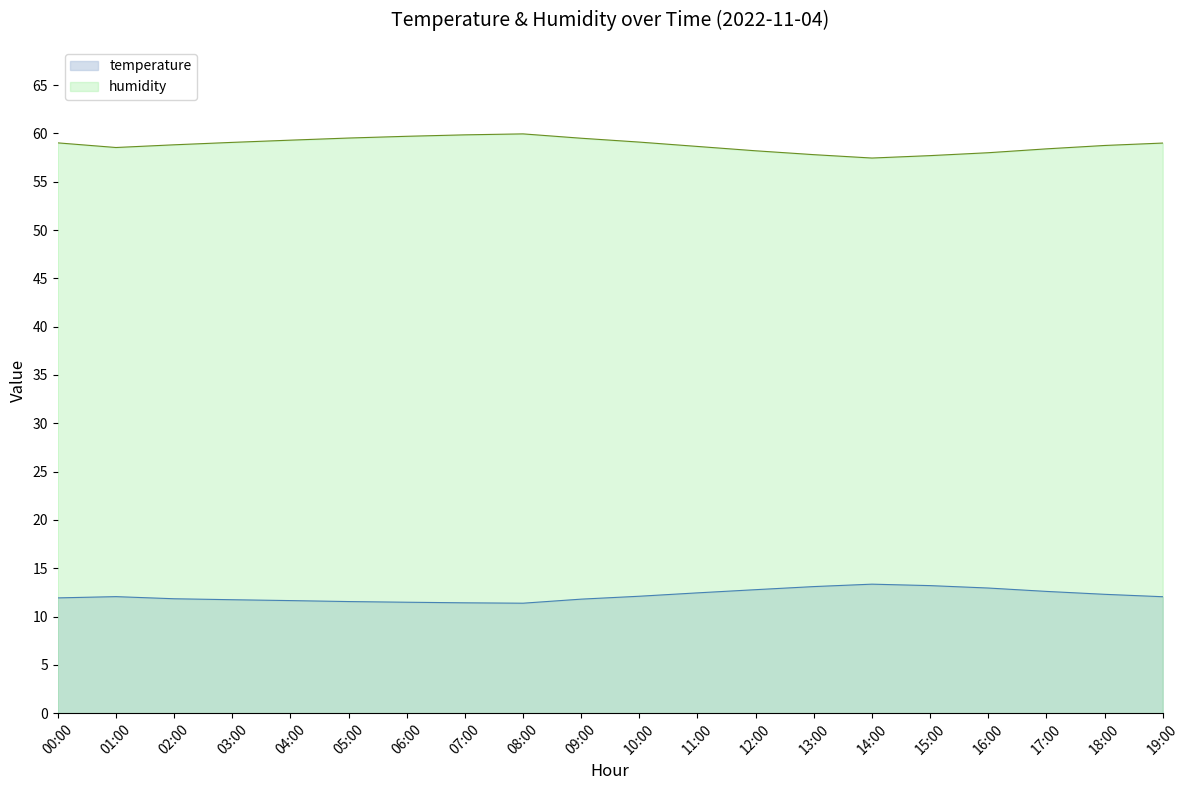

How many interior local valleys does the humidity series have?

2